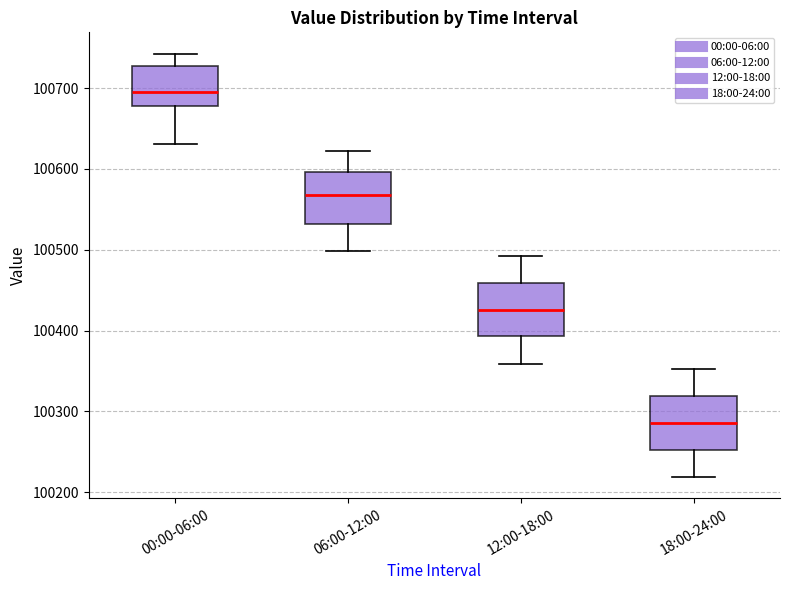

Reading left to right, transcribe this box plot: for each box, give where its median line is, the range the box spans, and where its two whiskers end, as read against the y-axis. The values are not printed on the chart, so give them approximately, as read against the axis.

00:00-06:00: median 100700, box 100680 to 100730, whiskers 100630 to 100740
06:00-12:00: median 100570, box 100530 to 100600, whiskers 100500 to 100620
12:00-18:00: median 100430, box 100390 to 100460, whiskers 100360 to 100490
18:00-24:00: median 100290, box 100250 to 100320, whiskers 100220 to 100350